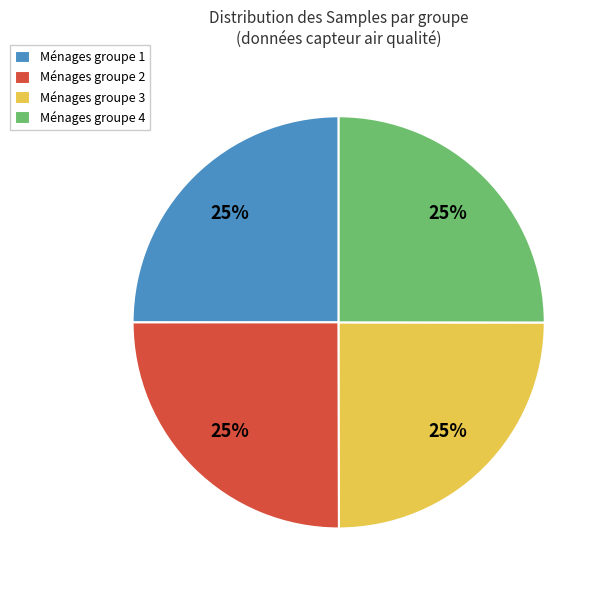

What is the ratio of the value at Ménages groupe 3 to the value at Ménages groupe 2?

1.0